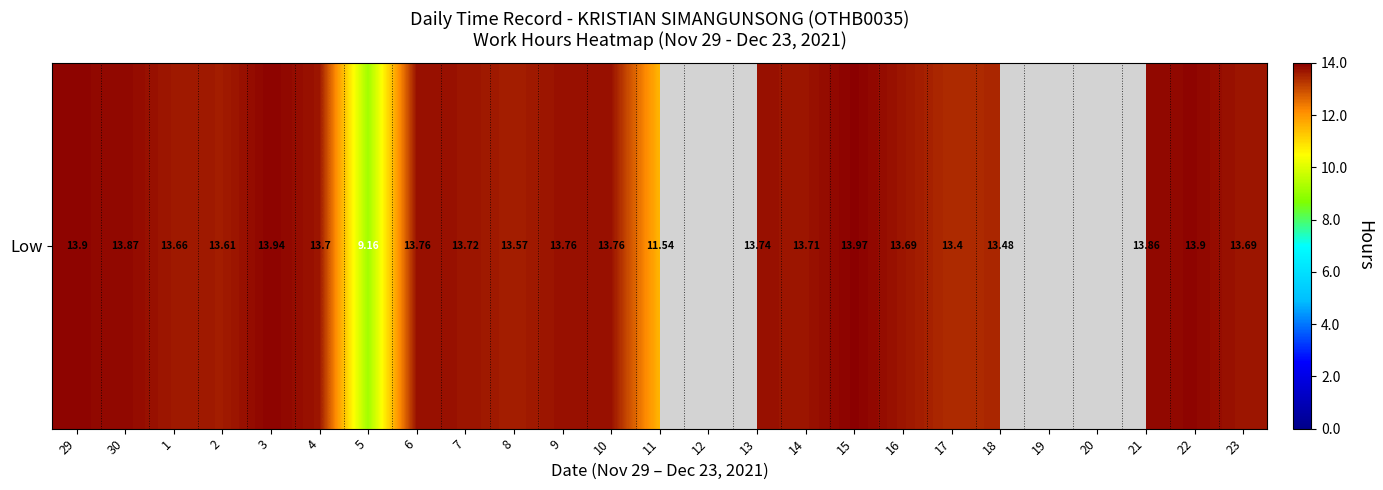

The chart shows a value of 5.1 at 4. True or false?

False